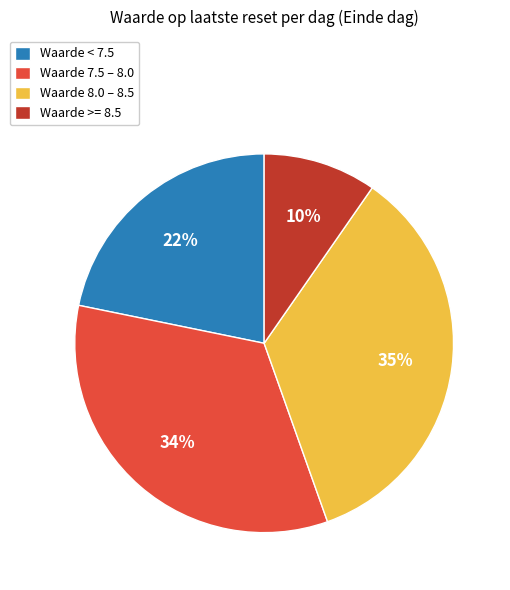

Rank the categories by value from lowest to highest.

Waarde >= 8.5, Waarde < 7.5, Waarde 7.5 – 8.0, Waarde 8.0 – 8.5